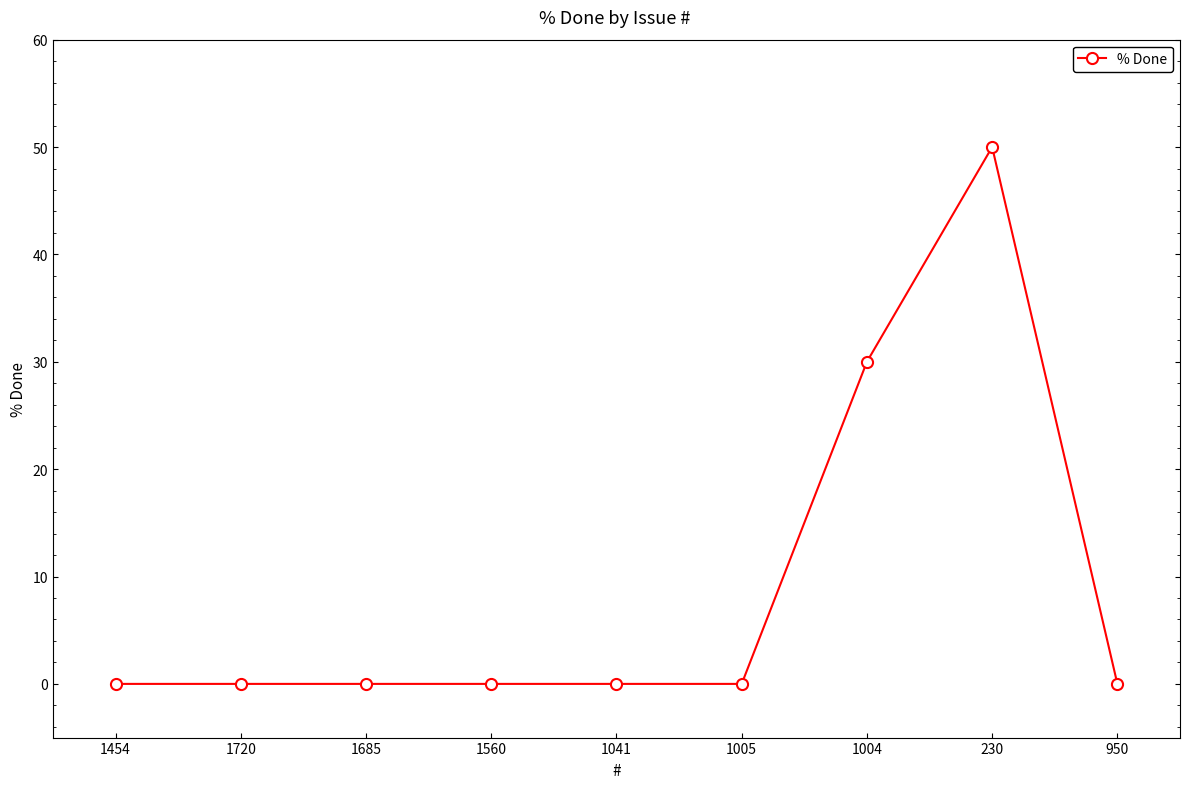

Count the number of data series in this chart.

1